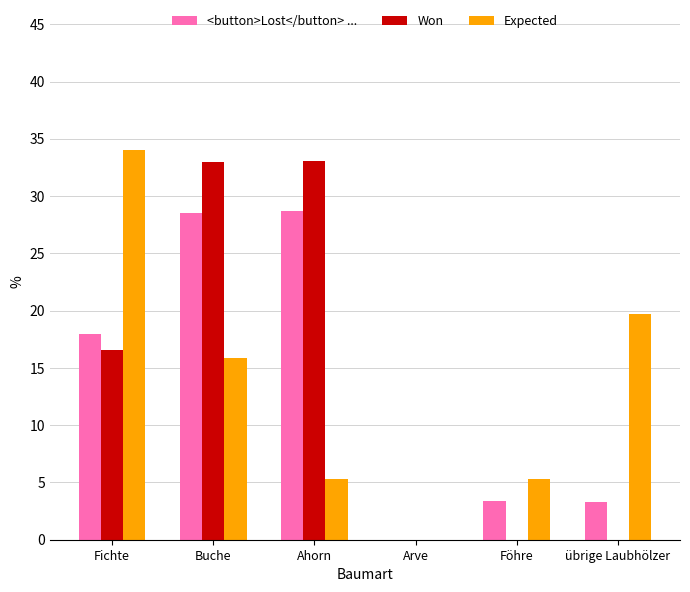

Which category has the highest value in the Expected series?

Fichte